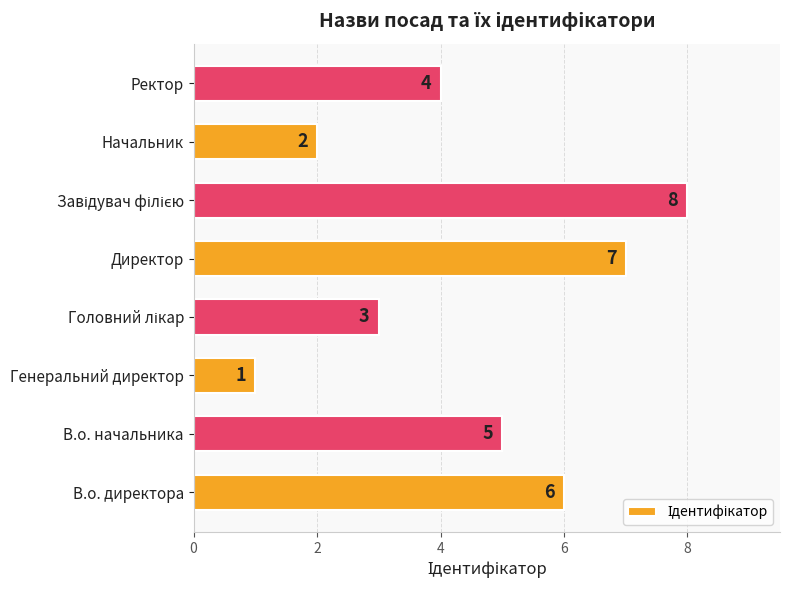

What is the sum of all values?

36